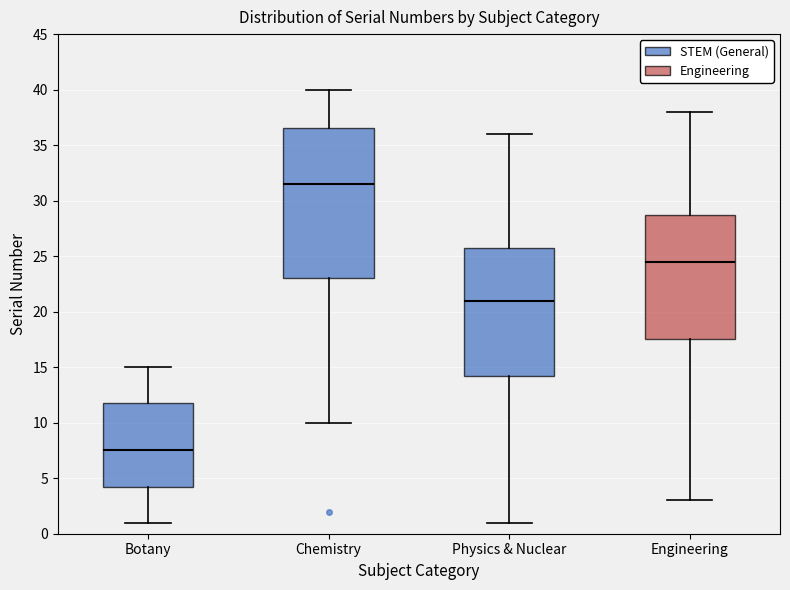

Reading left to right, transcribe this box plot: for each box, give where its median line is, the range the box spans, and where its two whiskers end, as read against the y-axis. The values are not printed on the chart, so give them approximately, as read against the axis.

Botany: median 7.5, box 4.5 to 12.0, whiskers 1.0 to 15.0
Chemistry: median 31.5, box 23.0 to 36.5, whiskers 10.0 to 40.0
Physics & Nuclear: median 21.0, box 14.5 to 26.0, whiskers 1.0 to 36.0
Engineering: median 24.5, box 17.5 to 29.0, whiskers 3.0 to 38.0